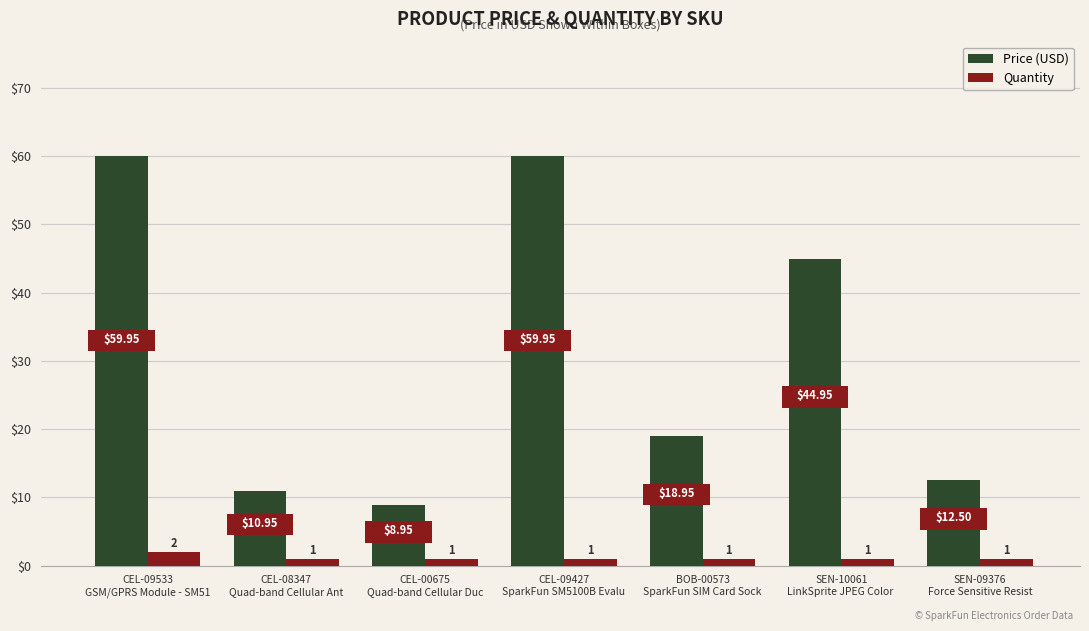

What is the sum of all Quantity values?

8.0